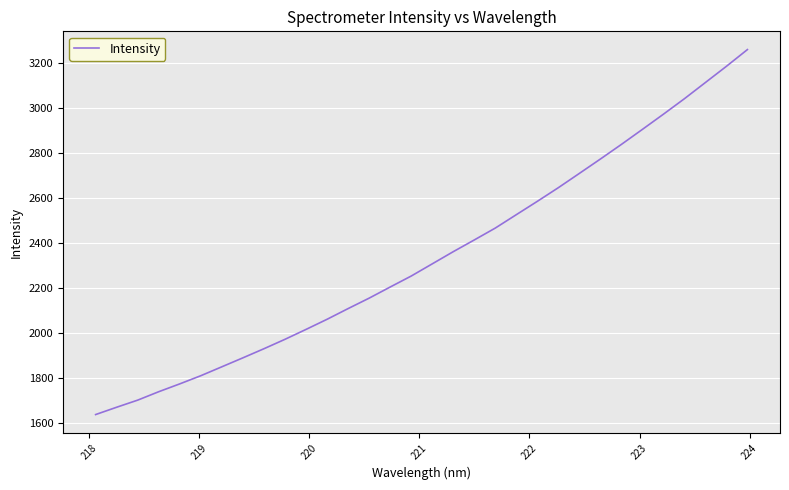

What is the greatest value displayed?

3259.8